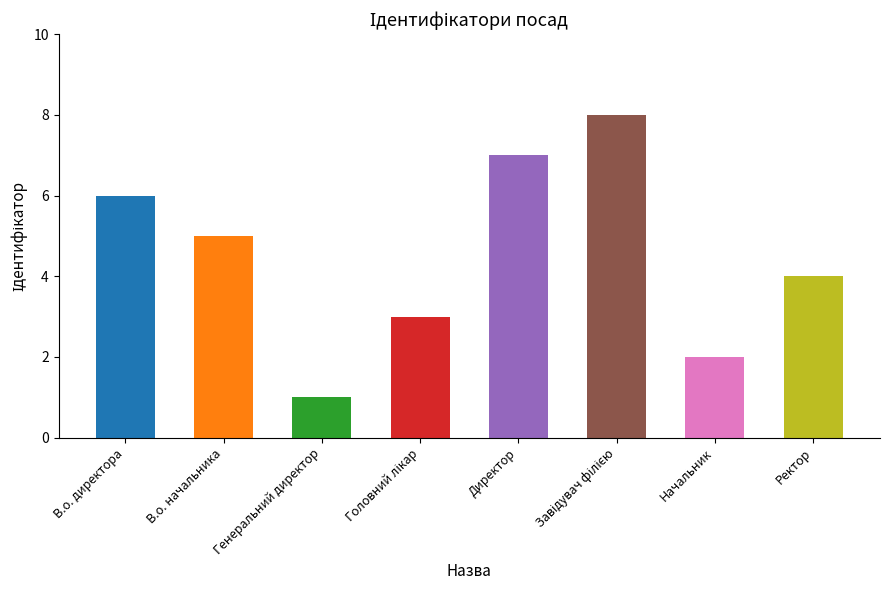

Which label corresponds to the largest value in the chart?

Завідувач філією